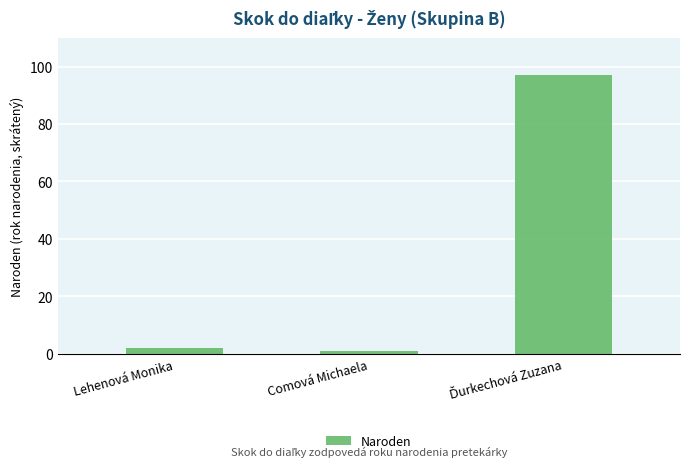

Between Lehenová Monika and Comová Michaela, which is larger?

Lehenová Monika